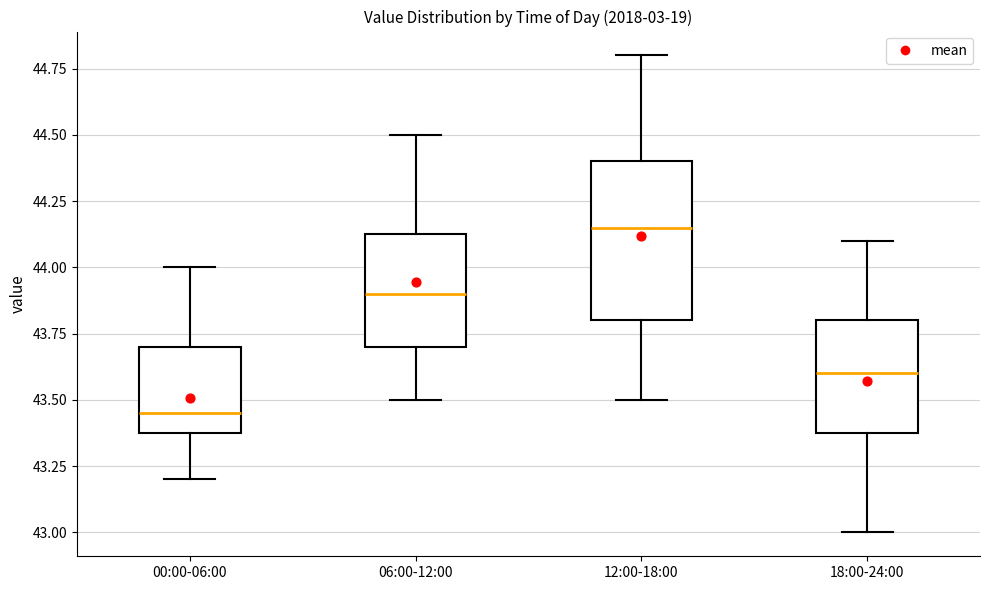

Which box is the tallest, from its lower edge to its upper edge?

12:00-18:00